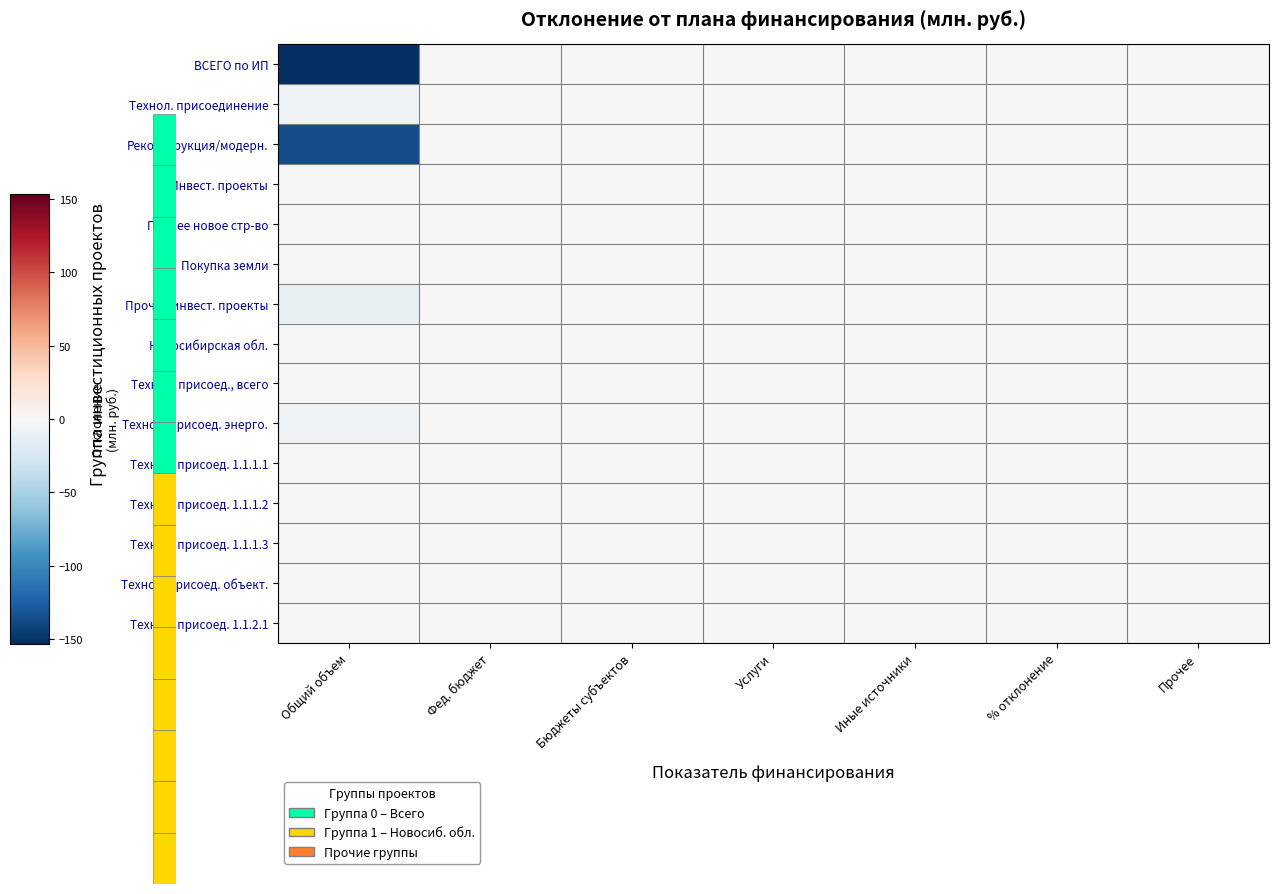

What is the minimum value shown in the chart?

-153.5